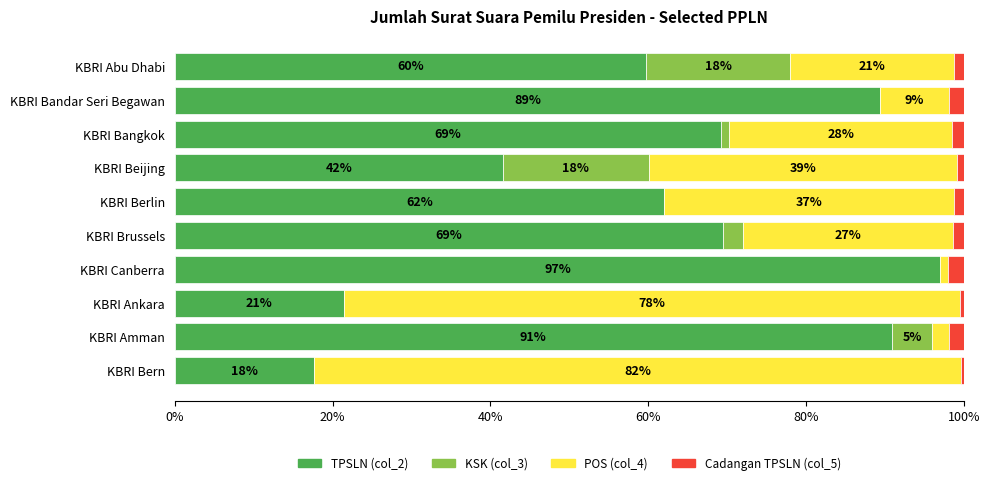

What is the value of the POS (col_4) bar at the 1st from the left?

20.8